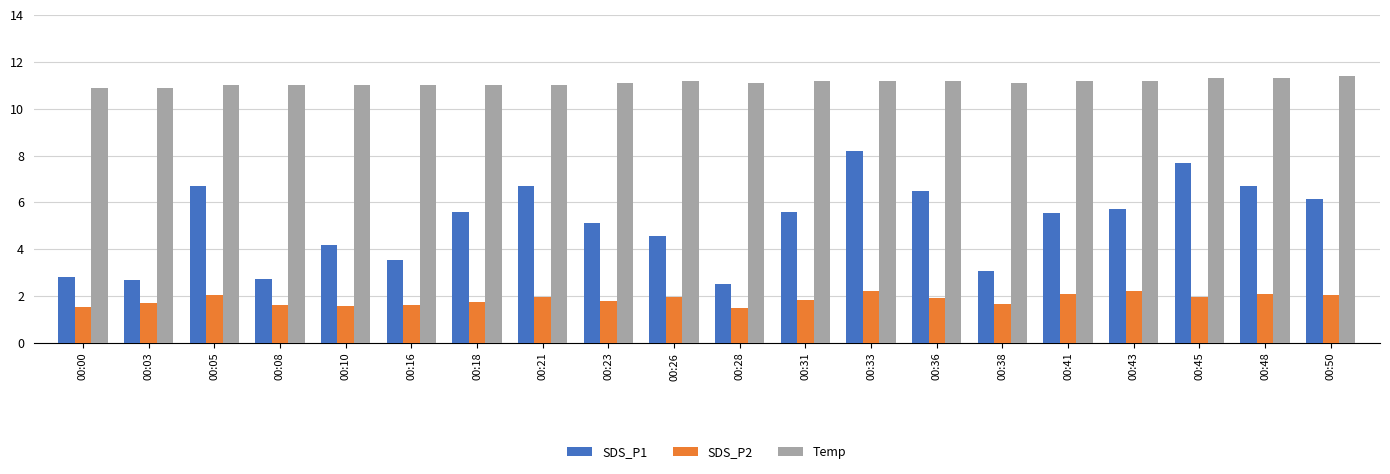

What is the spread (max minus min) of values at 00:45?

9.3